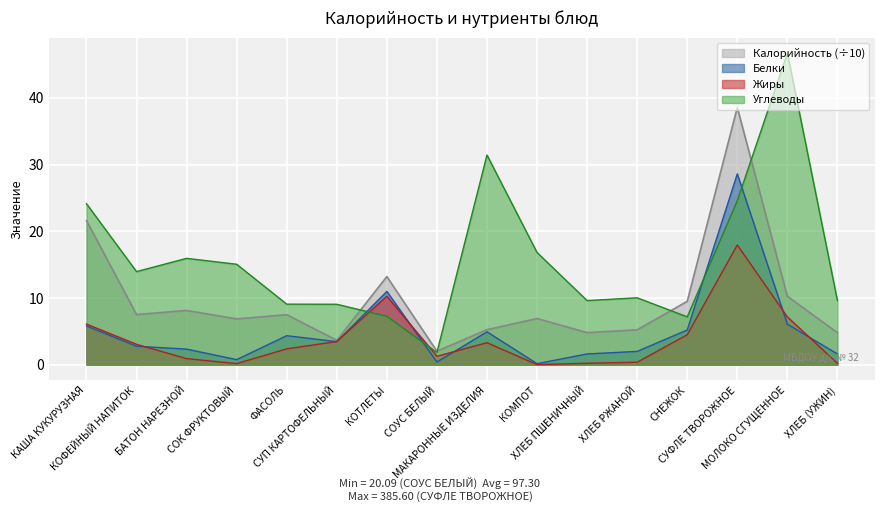

At which category does Углеводы reach its first local peak?

БАТОН НАРЕЗНОЙ